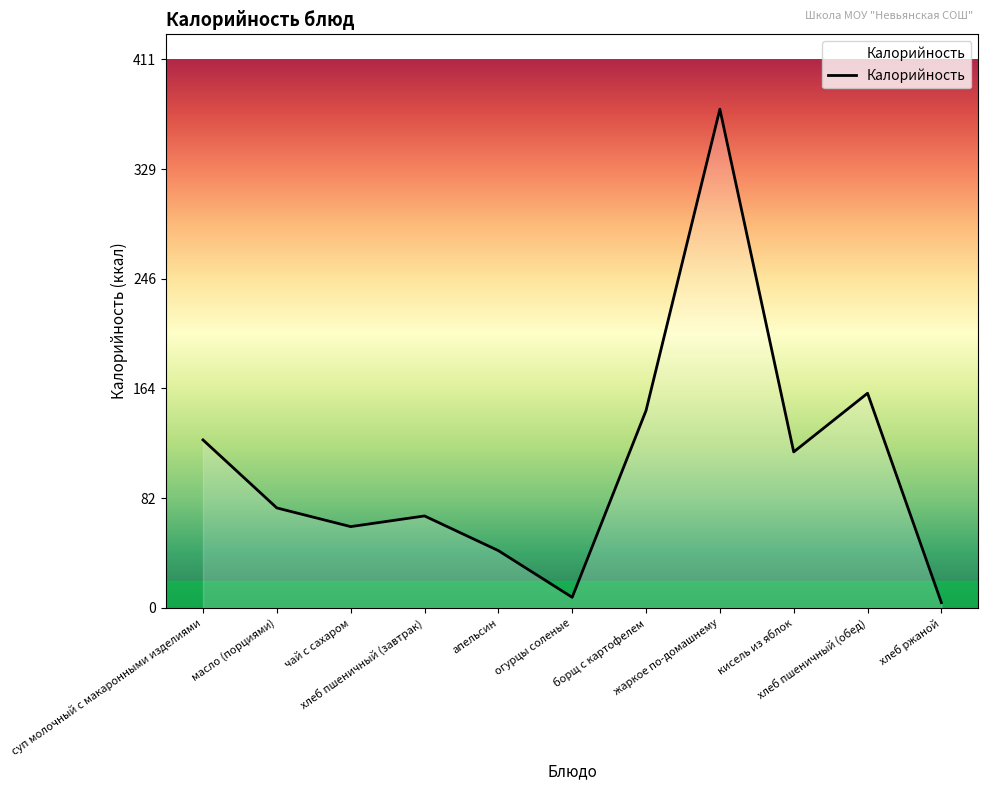

True or false: the data shows 105 at чай с сахаром.

False